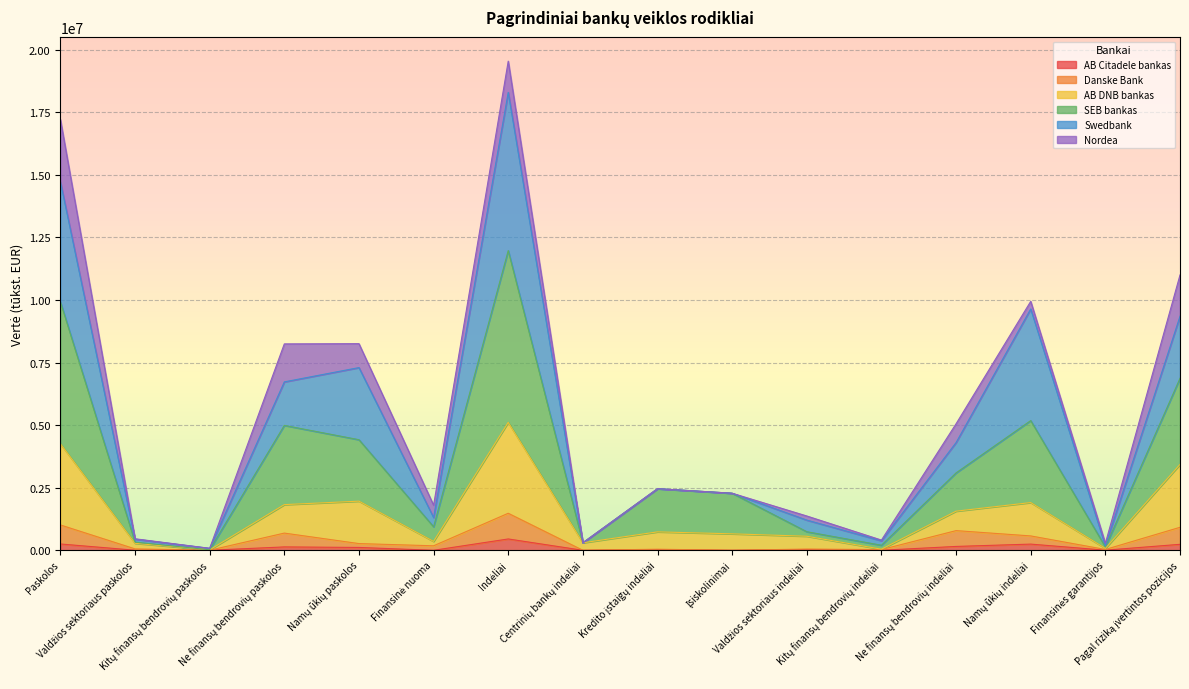

Between Įsiskolinimai and Namų ūkių indėliai, which is larger?

Namų ūkių indėliai